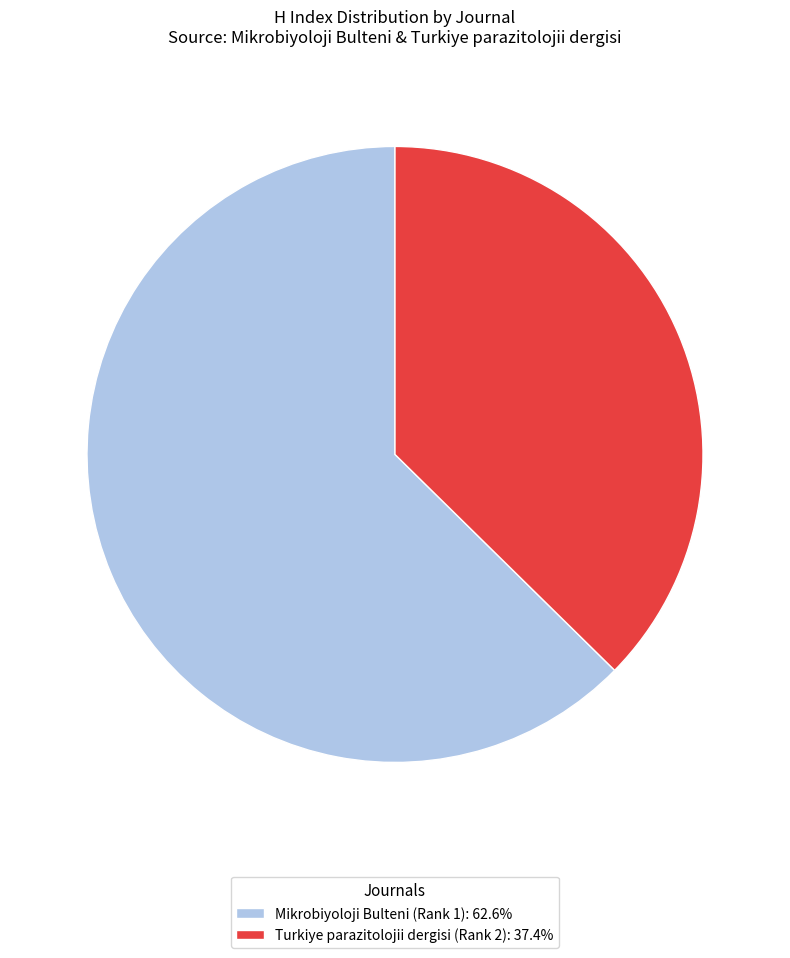

Is the sum of Turkiye parazitolojii dergisi (Rank 2): 37.4% and Mikrobiyoloji Bulteni (Rank 1): 62.6% greater than half?

Yes